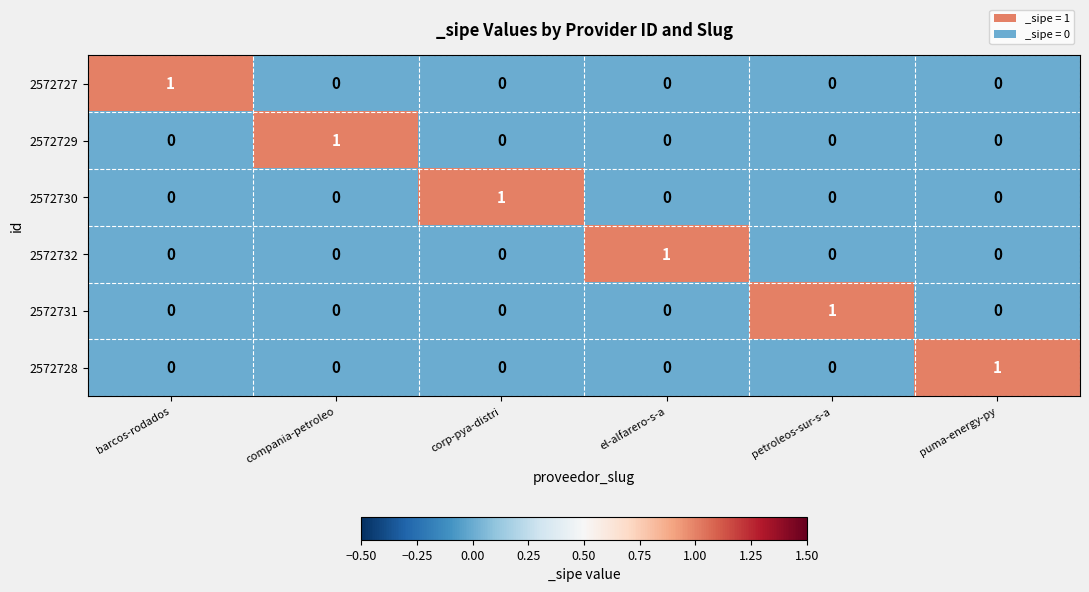

The value of 2572728 at barcos-rodados is 0. True or false?

True